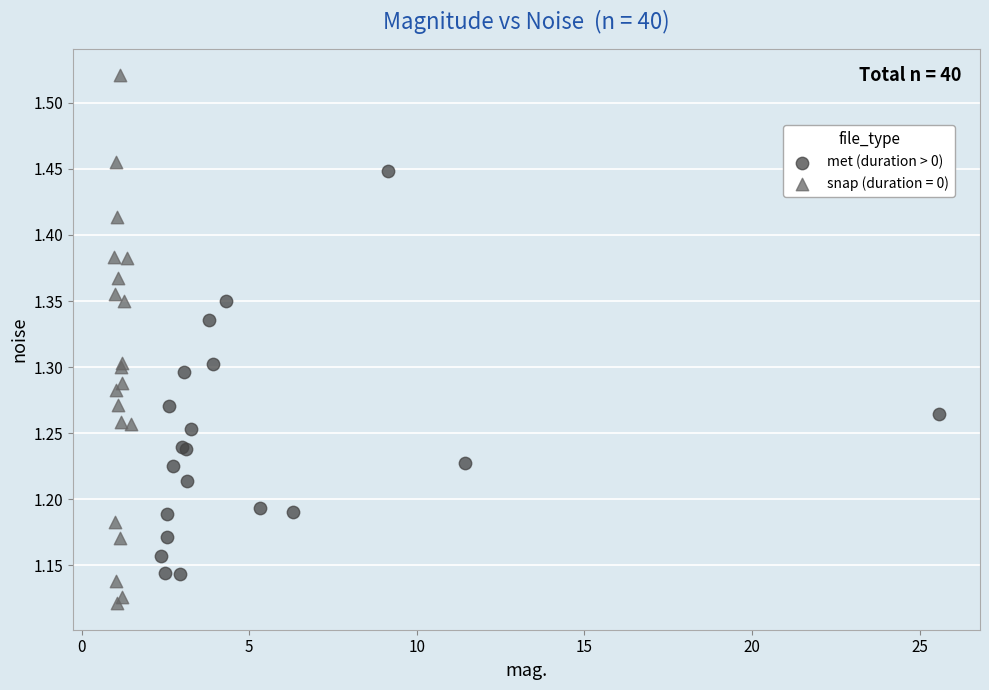

Which series has the widest spread of Y values?

snap (duration = 0)